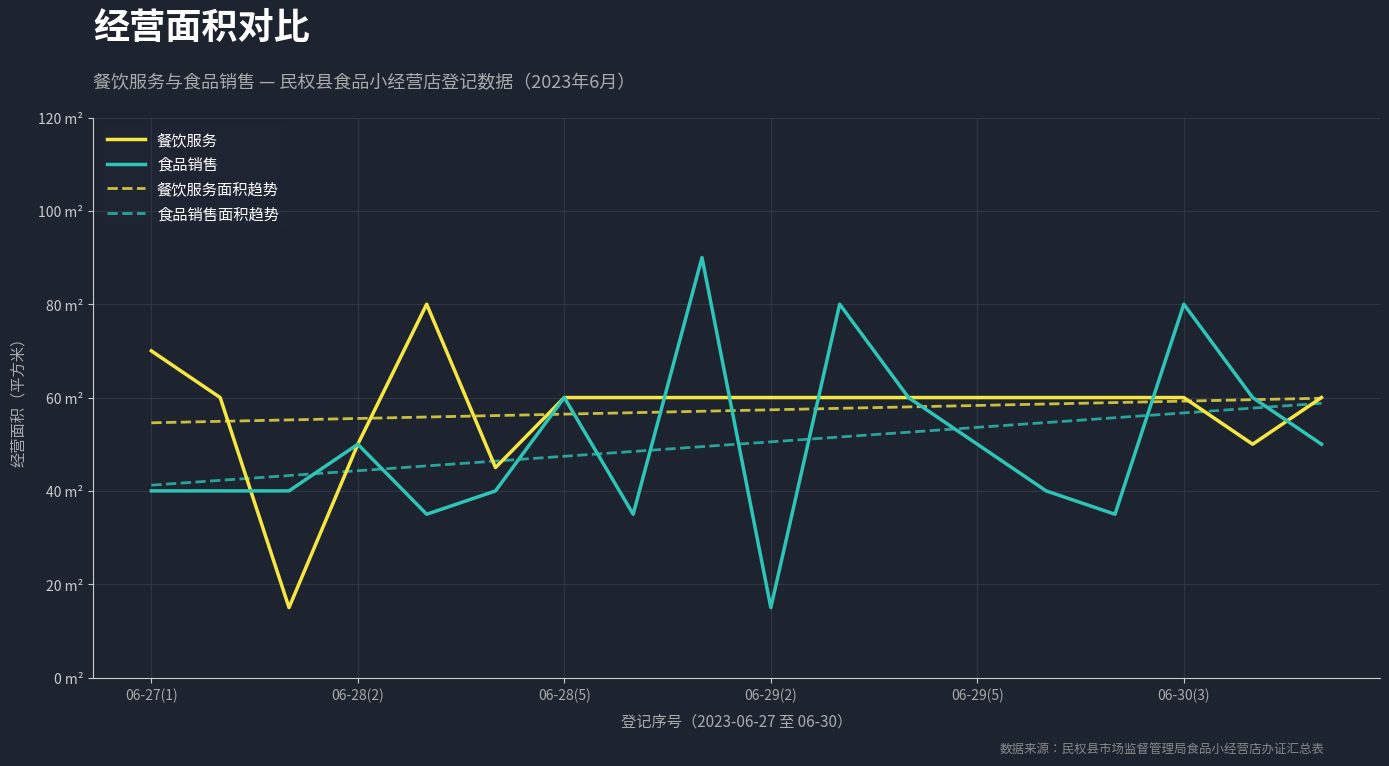

At which label does 餐饮服务面积趋势 reach its minimum?

06-27(1)